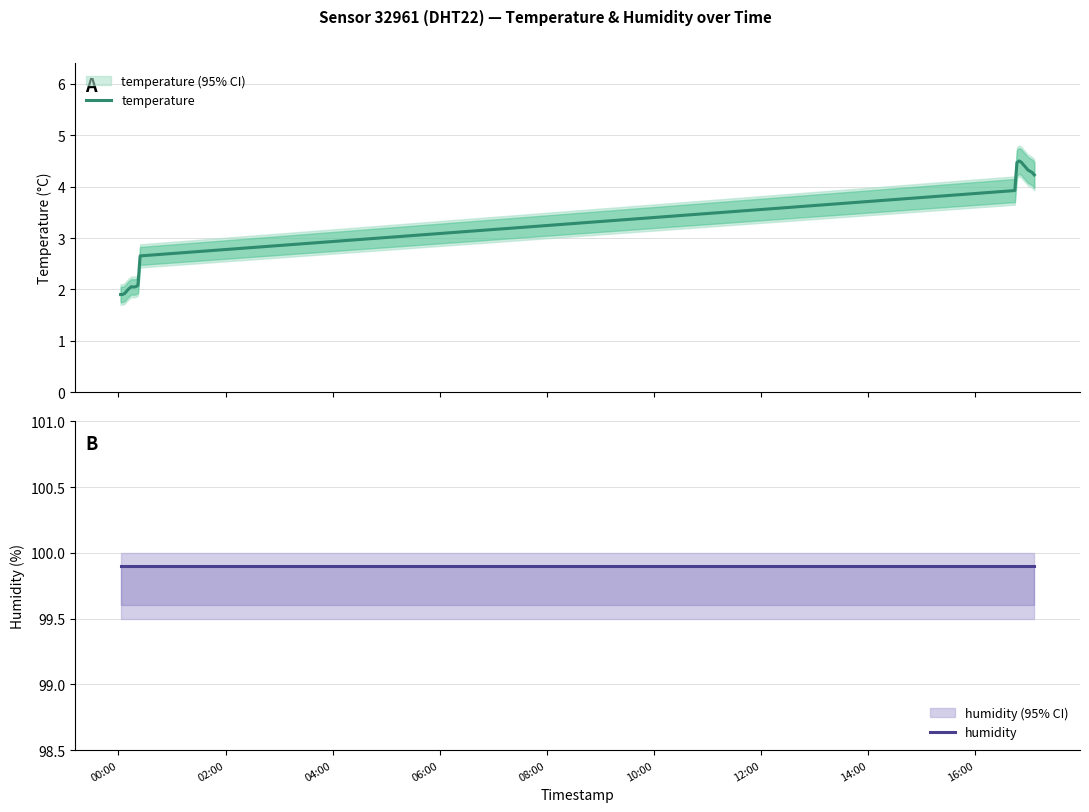

Which series has the widest spread of values?

temperature